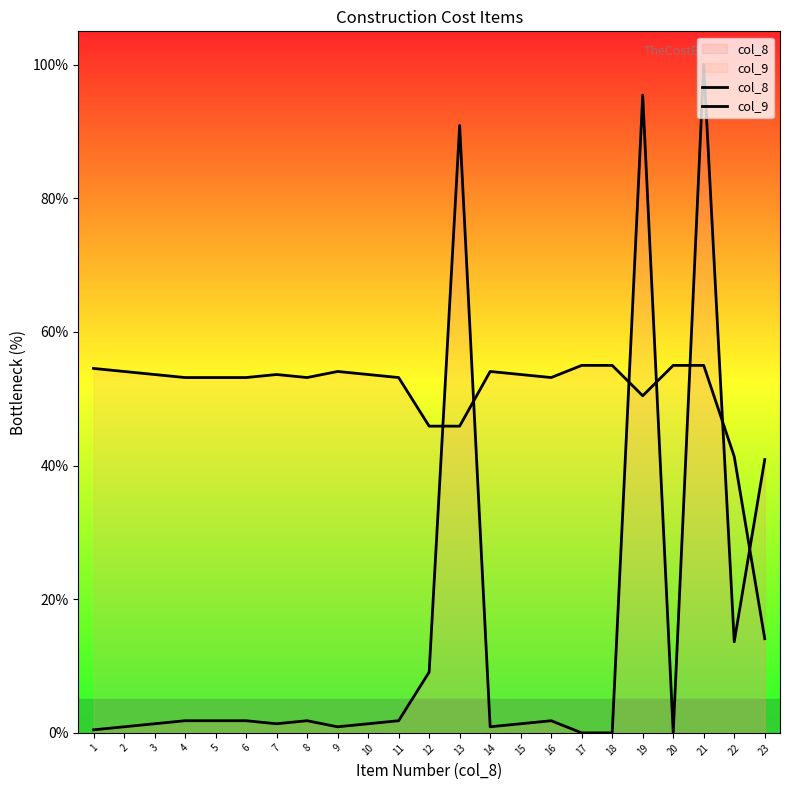

Reading left to right, transcribe all the data shown in this chart.

col_8: 1=0.5	2=0.9	3=1.4	4=1.8	5=1.8	6=1.8	7=1.4	8=1.8	9=0.9	10=1.4	11=1.8	12=9.1	13=90.9	14=0.9	15=1.4	16=1.8	17=0.0	18=0.0	19=95.5	20=0.0	21=100.0	22=13.6	23=40.9
col_9: 1=54.5	2=54.1	3=53.6	4=53.2	5=53.2	6=53.2	7=53.6	8=53.2	9=54.1	10=53.6	11=53.2	12=45.9	13=45.9	14=54.1	15=53.6	16=53.2	17=55.0	18=55.0	19=50.5	20=55.0	21=55.0	22=41.4	23=14.1